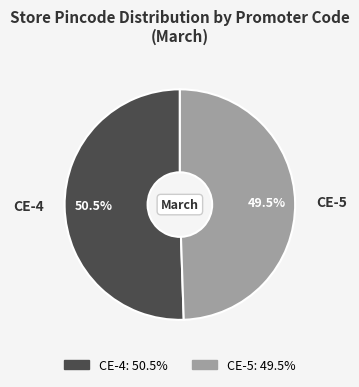

Does CE-4 represent more than half of the total?

Yes